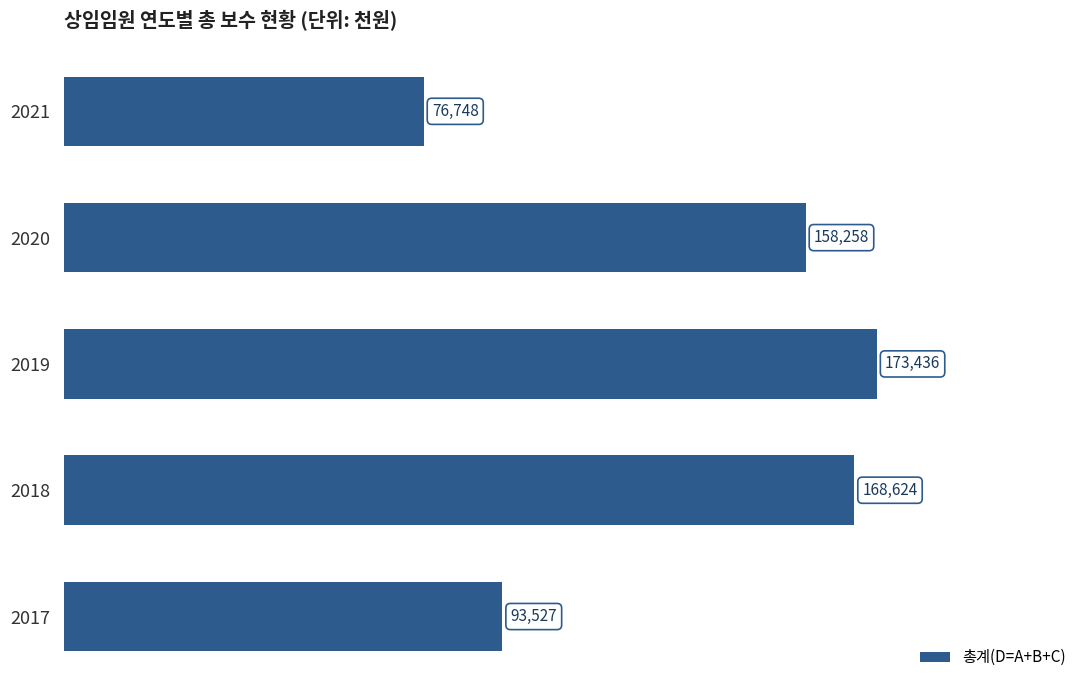

What value does the data have at 2018?

168624